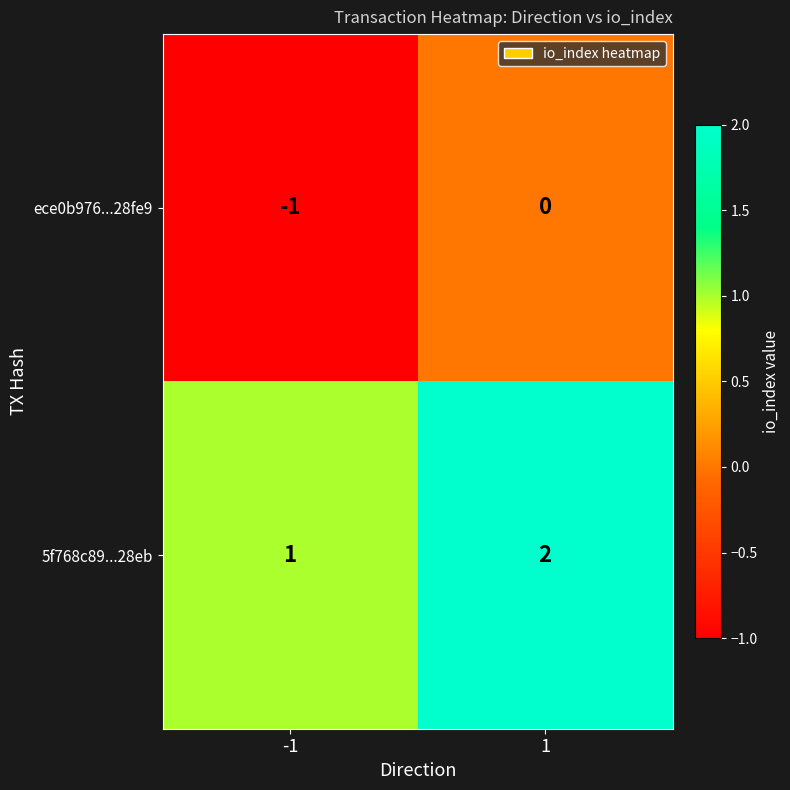

Rank the series by their maximum value, from lowest to highest.

ece0b976...28fe9, 5f768c89...28eb